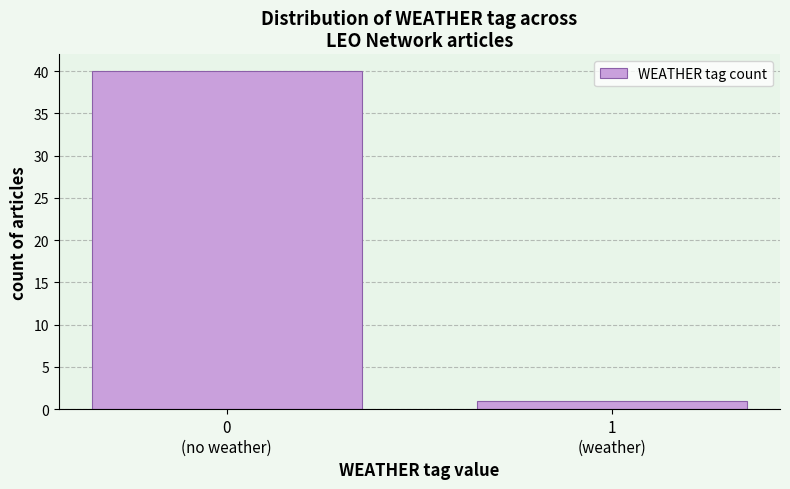

Reading left to right, transcribe all the data shown in this chart.

40	1